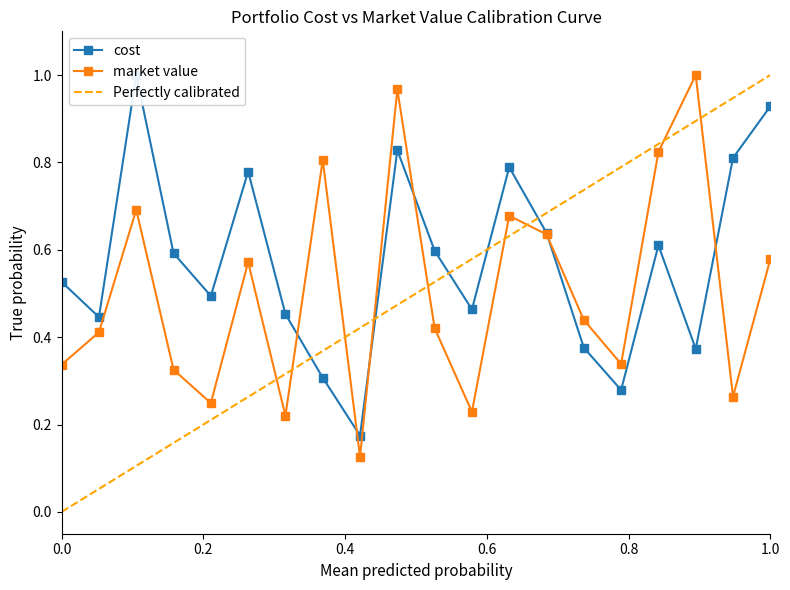

True or false: market value has a value of 0.4 at 1.0.

False